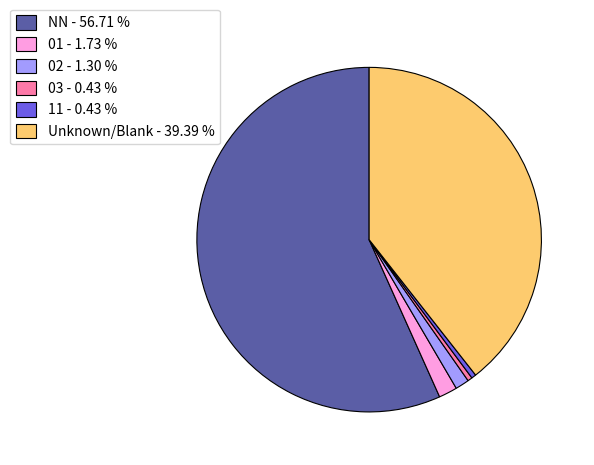

Which slice is the largest?

NN - 56.71 %